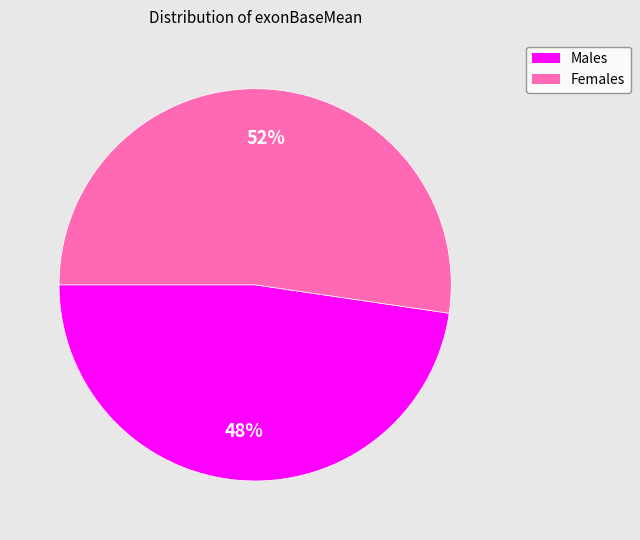

To the nearest percent, what is the average slice percentage?

50%